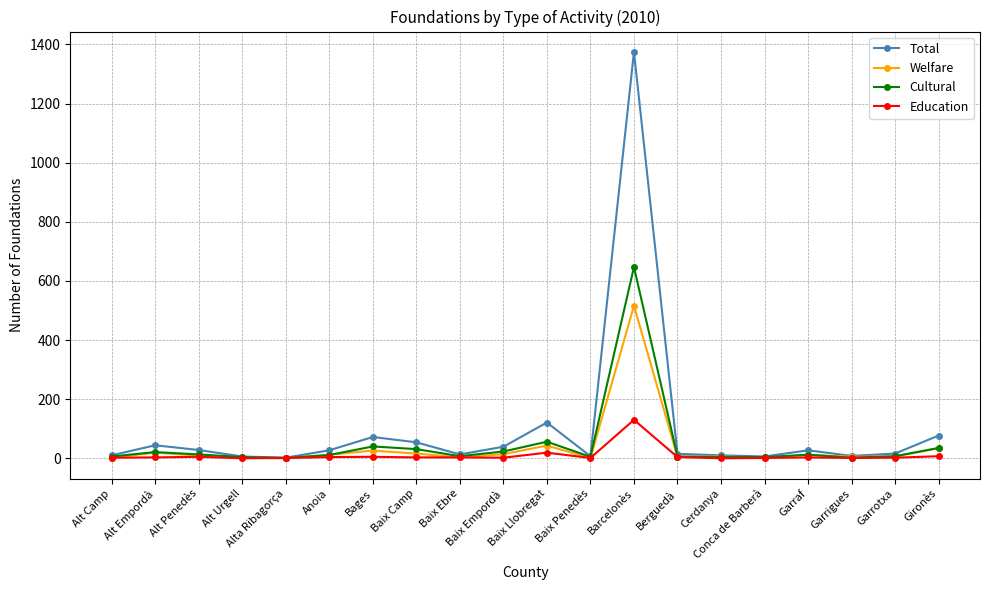

How many lines are shown in the chart?

4